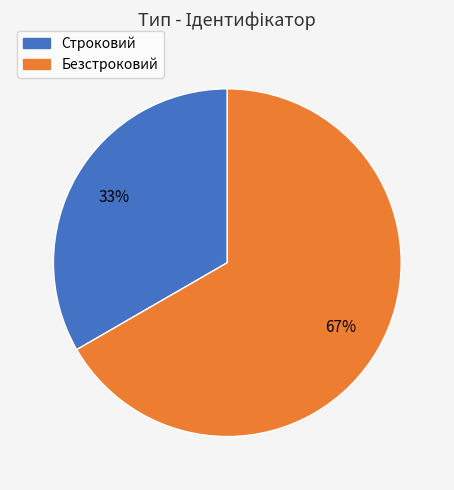

To the nearest percent, what portion does Строковий represent?

33%